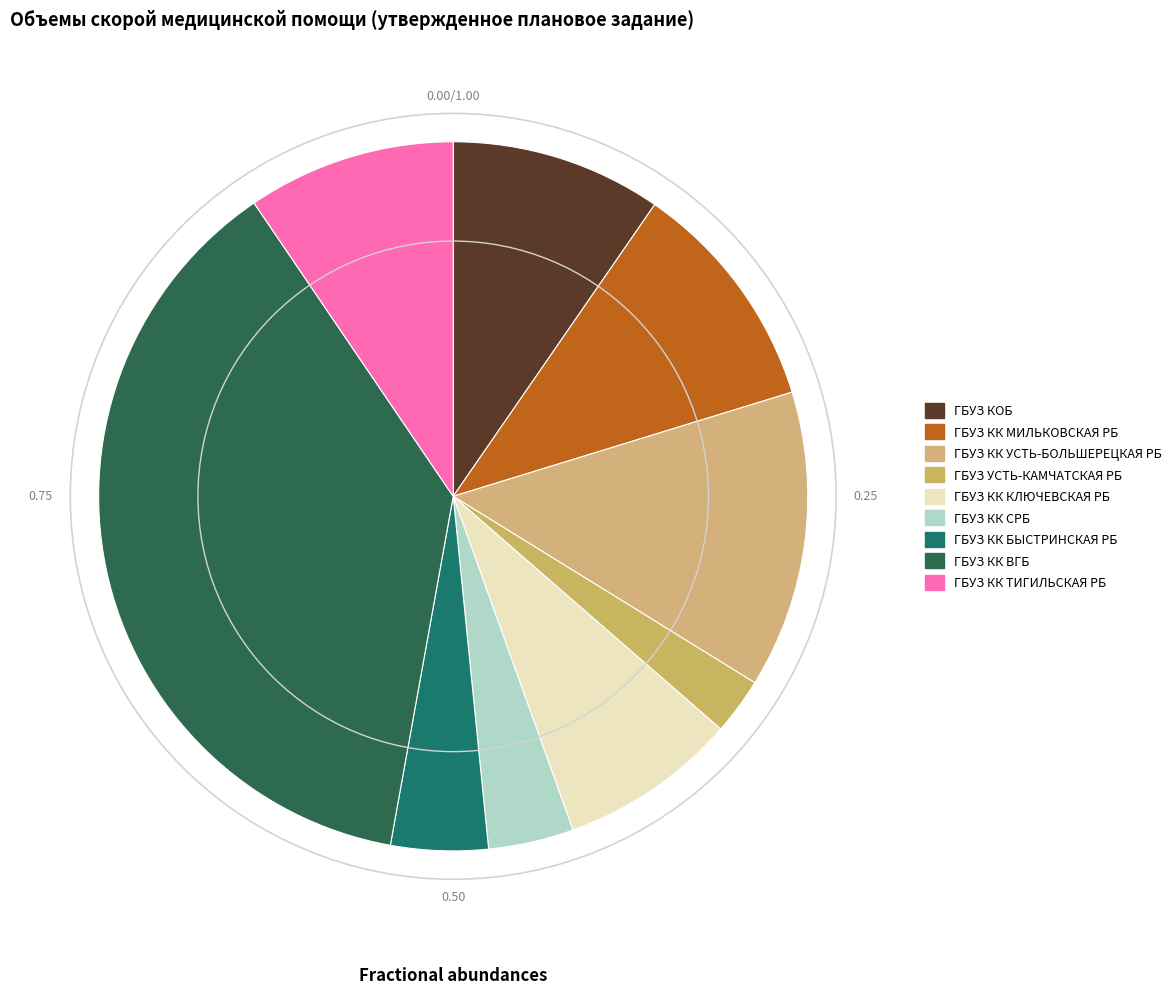

To the nearest percent, what is the difference between the ГБУЗ КК УСТЬ-БОЛЬШЕРЕЦКАЯ РБ and ГБУЗ КК МИЛЬКОВСКАЯ РБ slice percentages?

3%